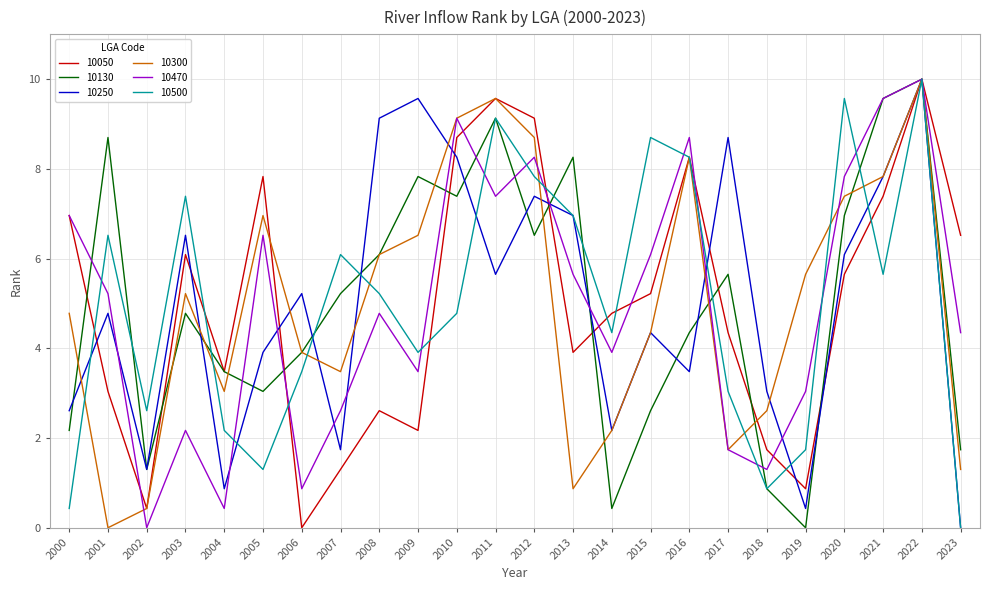

True or false: 10250 has a value of 3.8 at 2014.

False